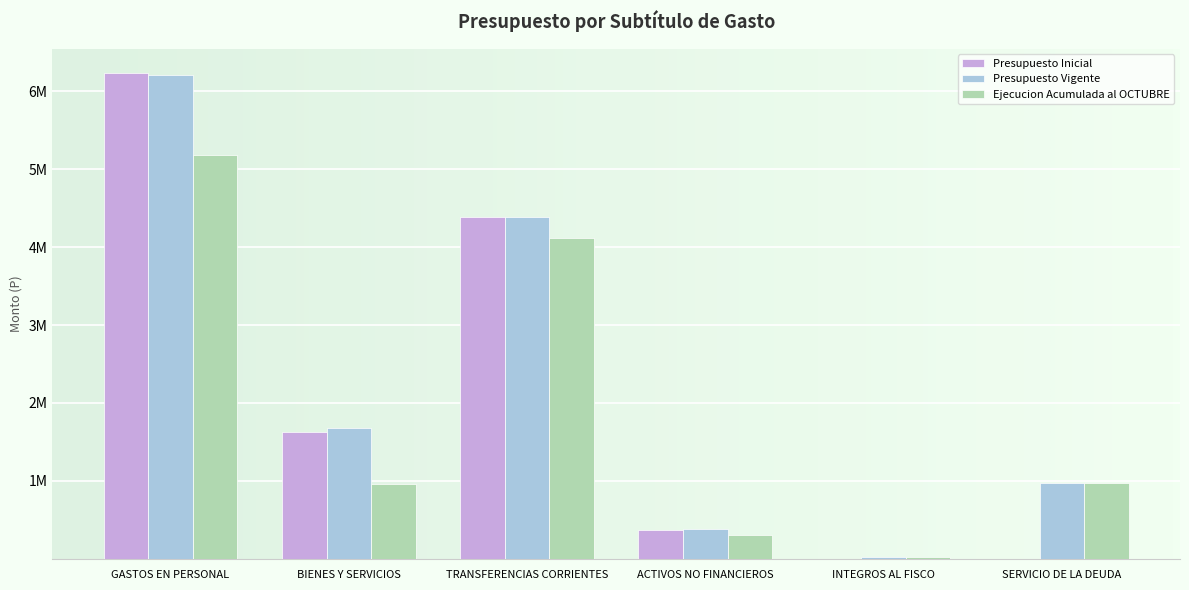

Are the bars horizontal?

No